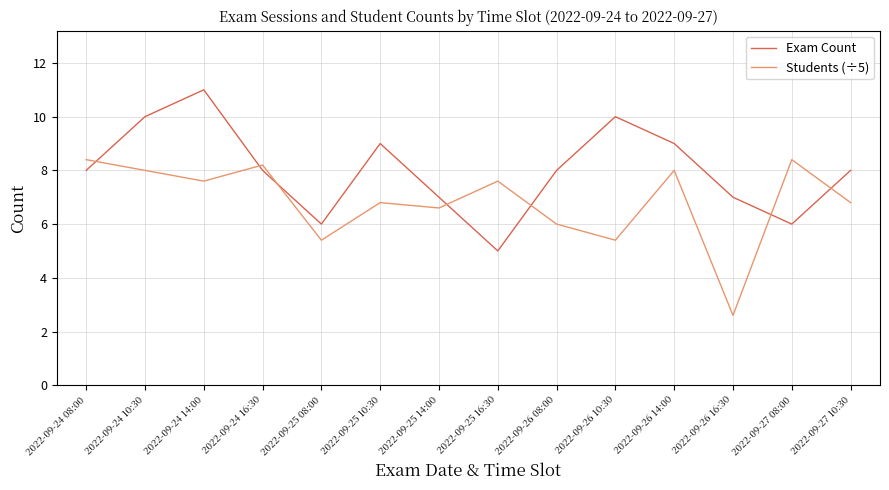

Rank the series by their maximum value, from lowest to highest.

Students (÷5), Exam Count